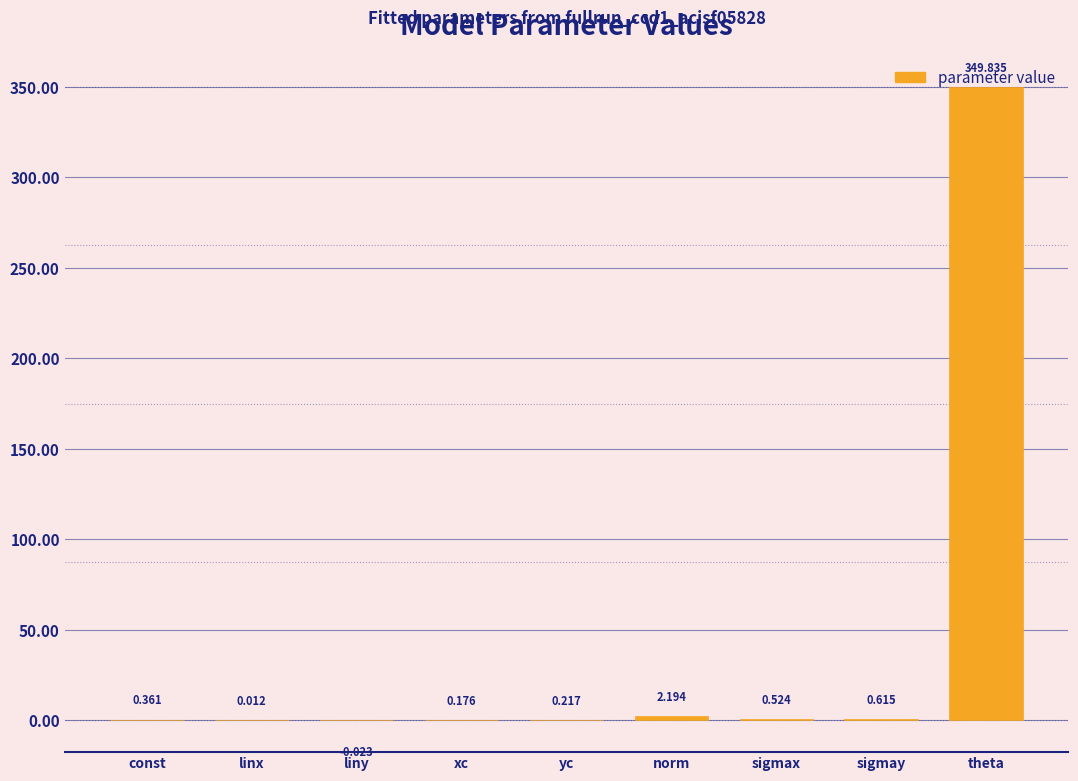

Which label corresponds to the largest value in the chart?

theta